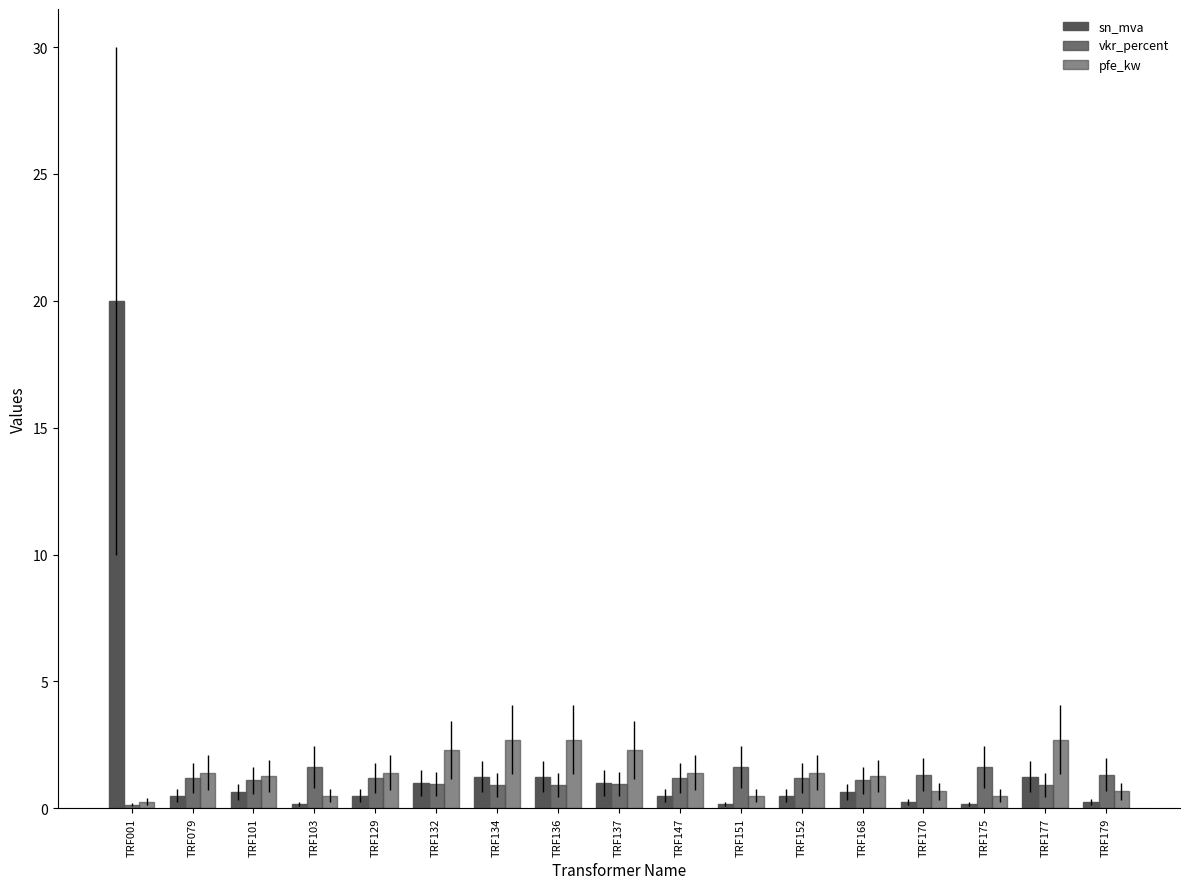

What is the difference between the highest and lowest values at TRF079?

0.9